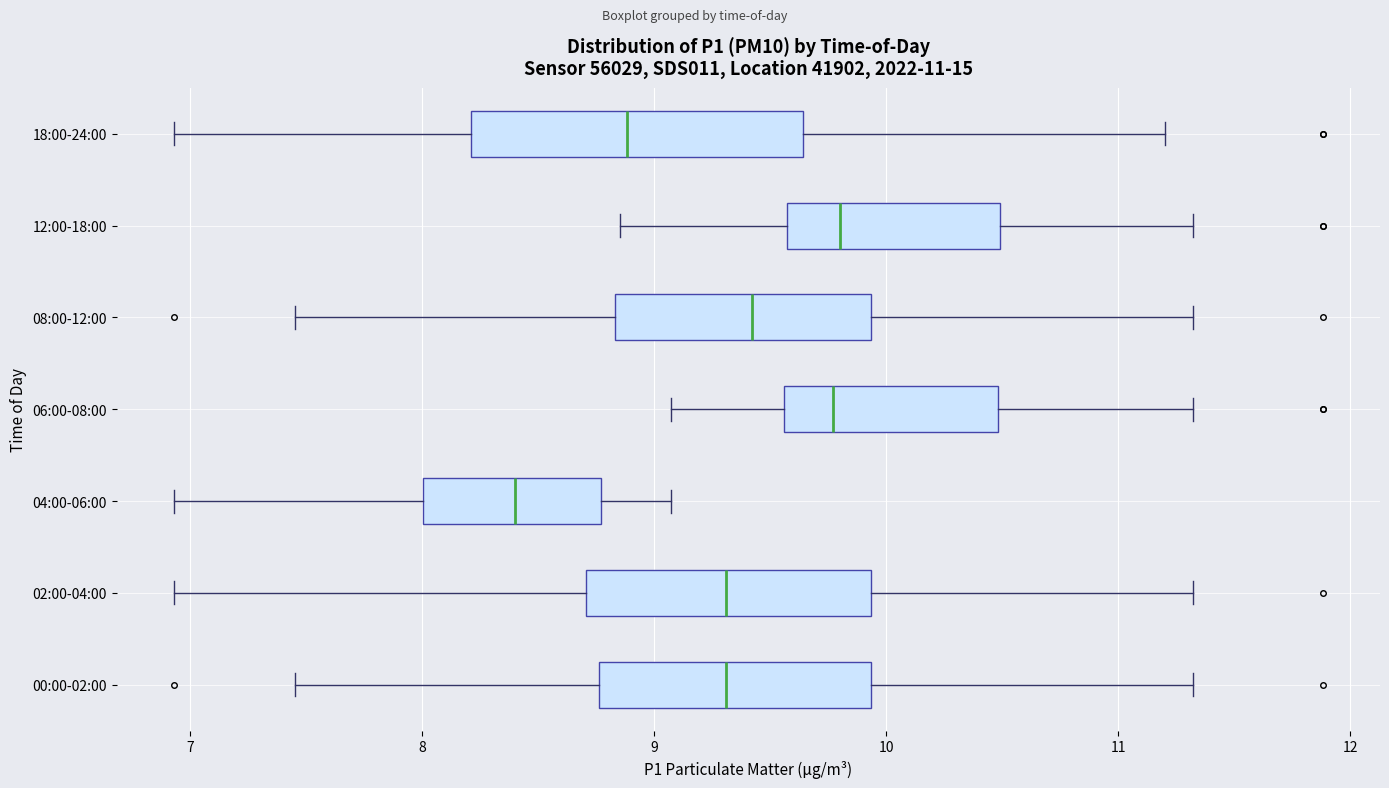

Which box is the widest, from its left edge to its right edge?

18:00-24:00